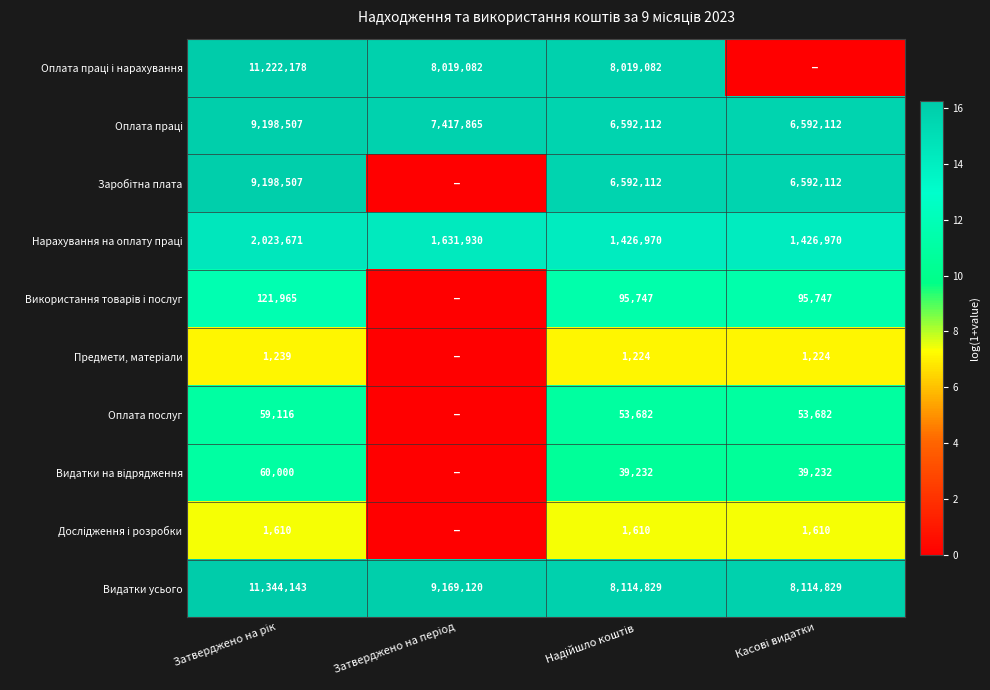

What is the sum of all Видатки усього values?

36742921